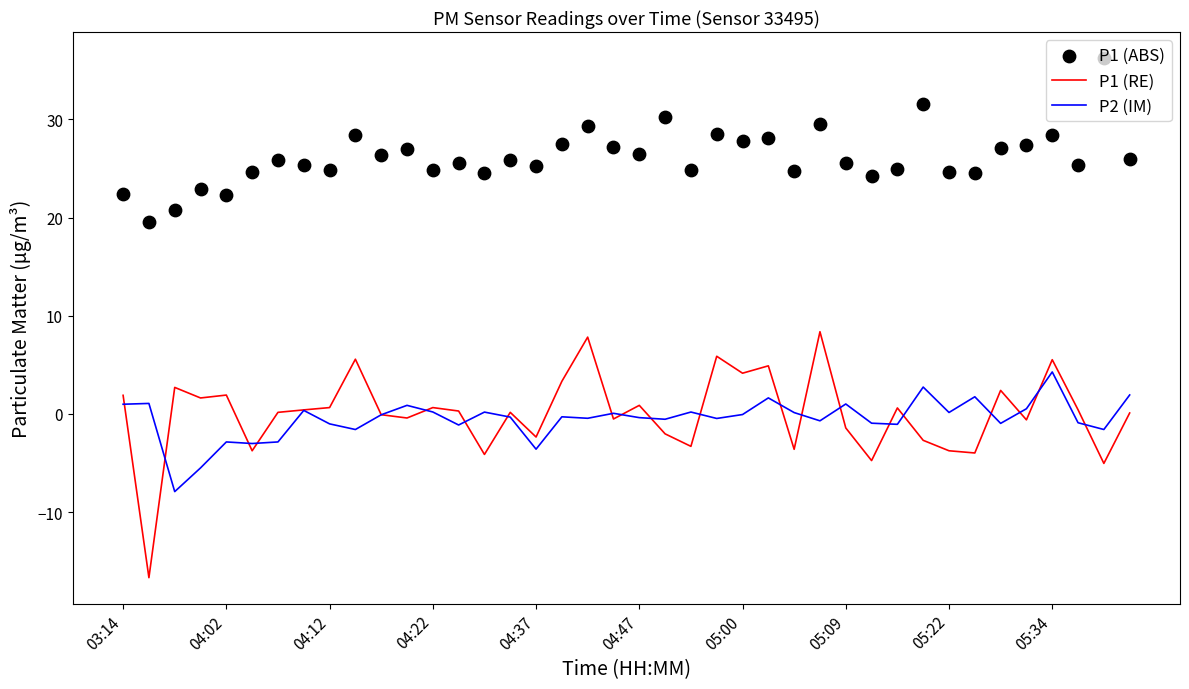

At which label does P2 (IM) reach its peak?

05:34